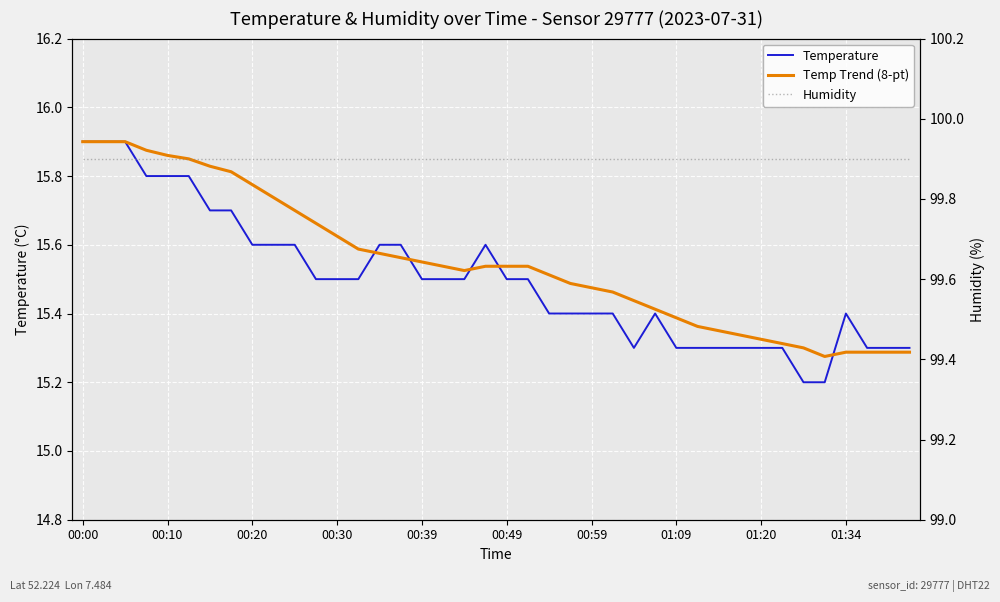

What is the value of the Temperature point at the 31st from the left?

15.3